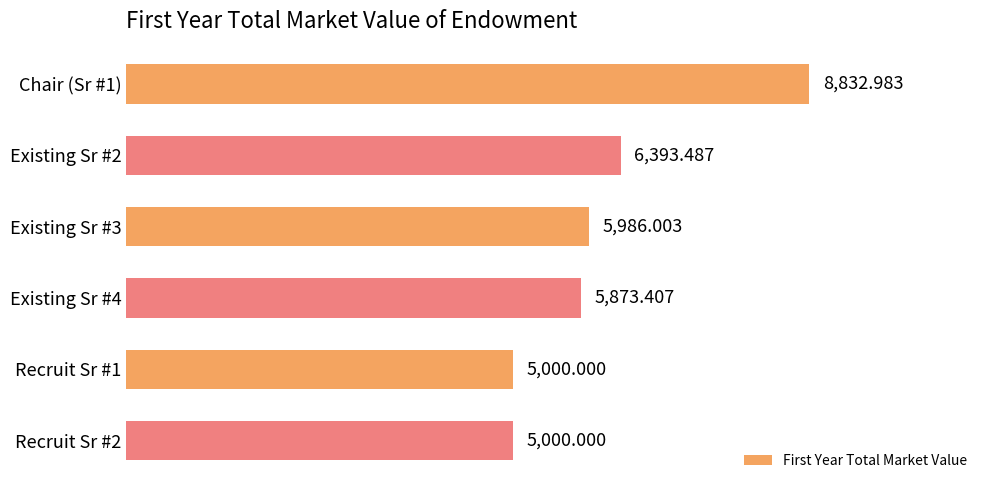

What is the change in value from Existing Sr #4 to Recruit Sr #2?

-873.4